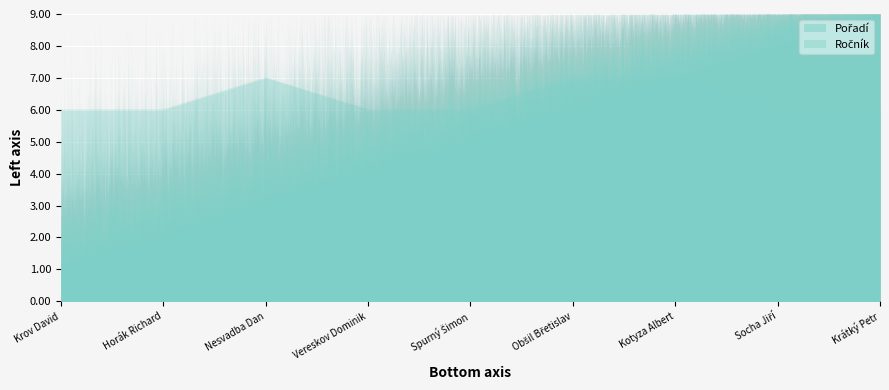

Reading left to right, what are all the values shown in this chart?

Pořadí: Krov David=1	Horák Richard=2	Nesvadba Dan=3	Vereskov Dominik=4	Spurný Šimon=5	Obšil Břetislav=6	Kotyza Albert=7	Socha Jiří=8	Krátký Petr=9
Ročník: Krov David=6	Horák Richard=6	Nesvadba Dan=7	Vereskov Dominik=6	Spurný Šimon=6	Obšil Břetislav=7	Kotyza Albert=7	Socha Jiří=6	Krátký Petr=6